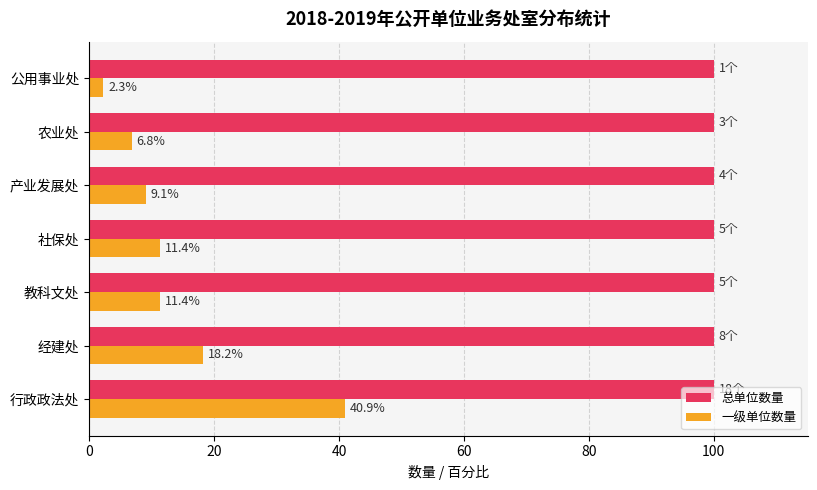

What is the sum of all 总单位数量 values?

700.0